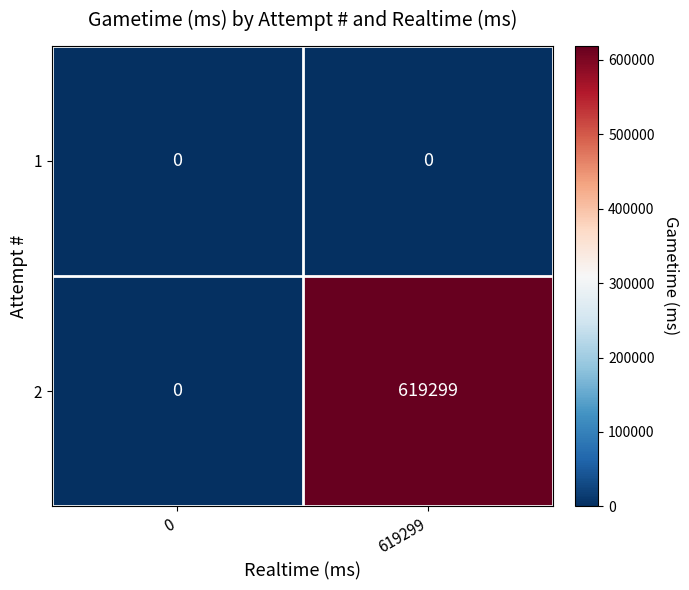

At 619299, list the series in order from largest to smallest.

2, 1